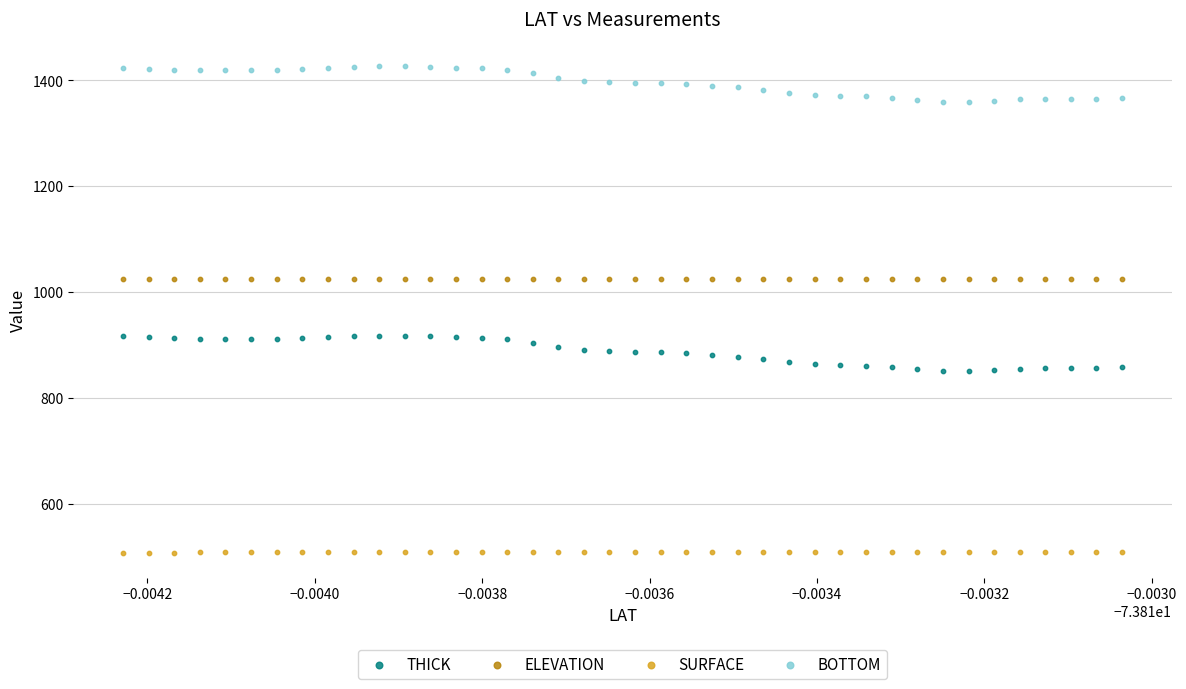

Which series contains the highest Y value?

BOTTOM